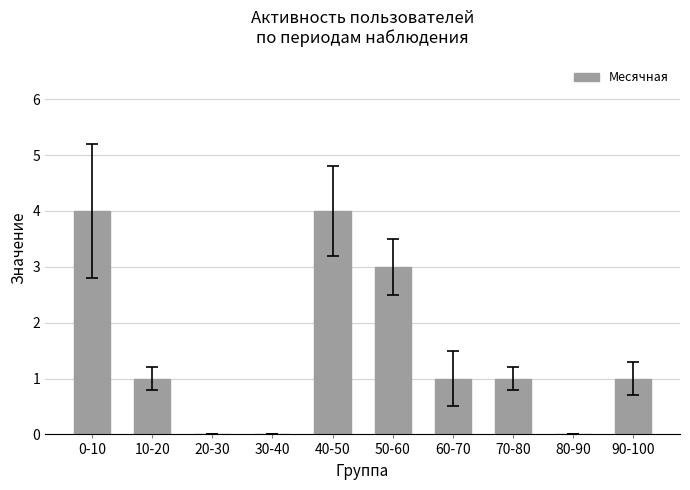

Approximately how many times larger is the value at 60-70 compared to 10-20?

1.0